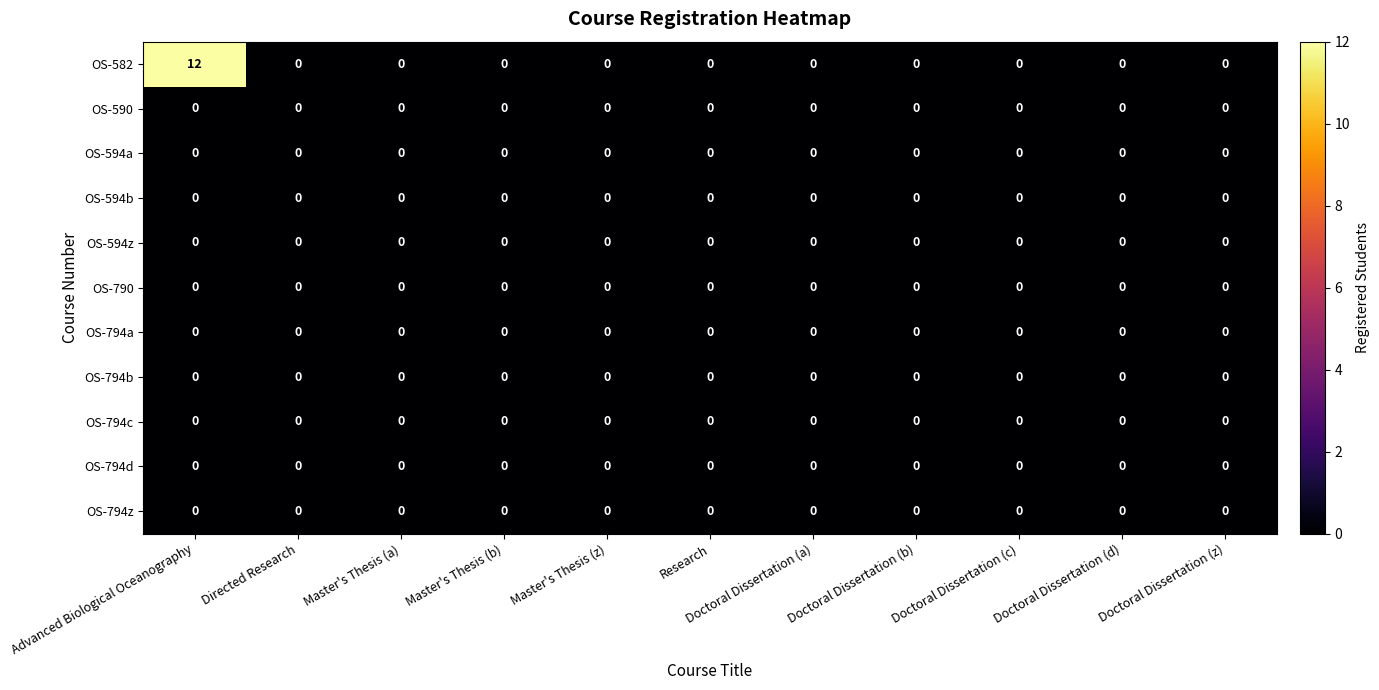

Which series has the largest range (max minus min)?

OS-582